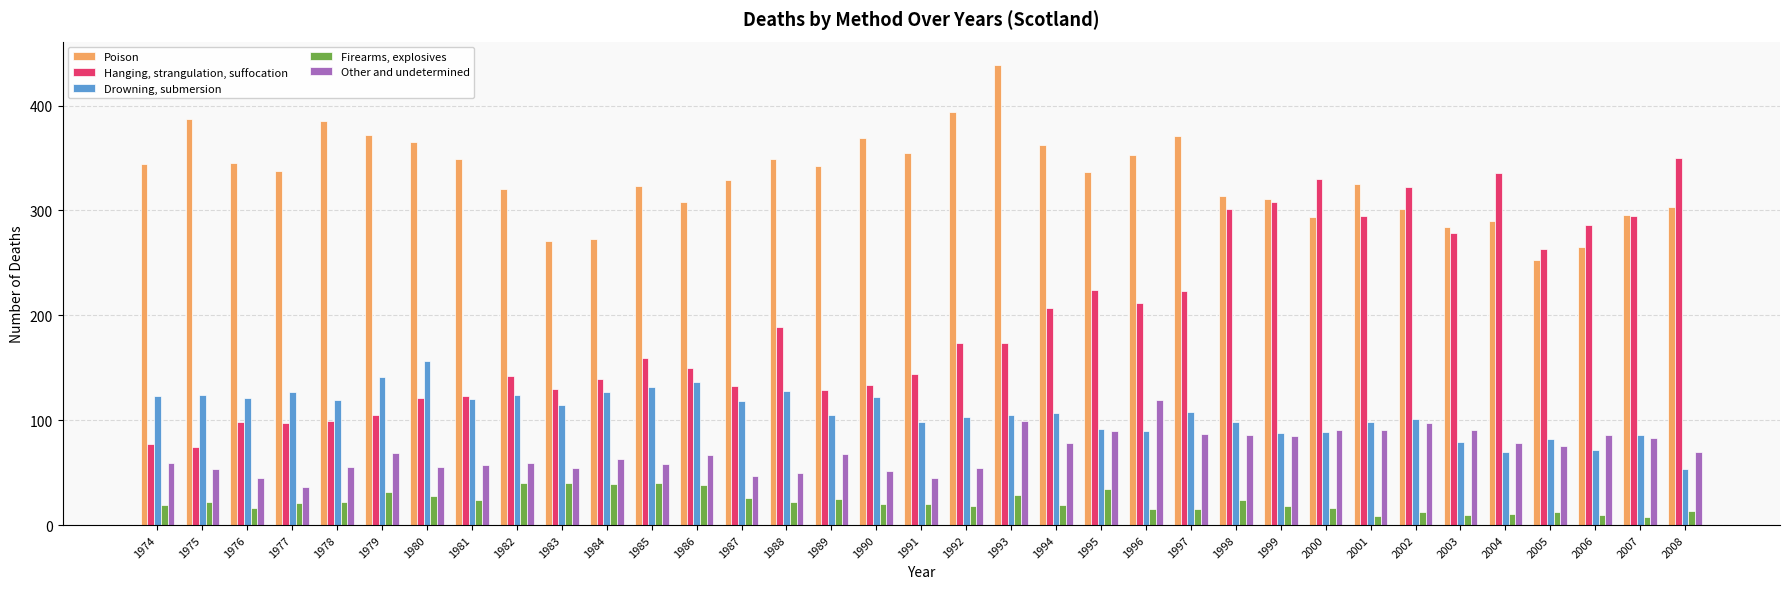

Rank the series by their maximum value, from highest to lowest.

Poison, Hanging, strangulation, suffocation, Drowning, submersion, Other and undetermined, Firearms, explosives